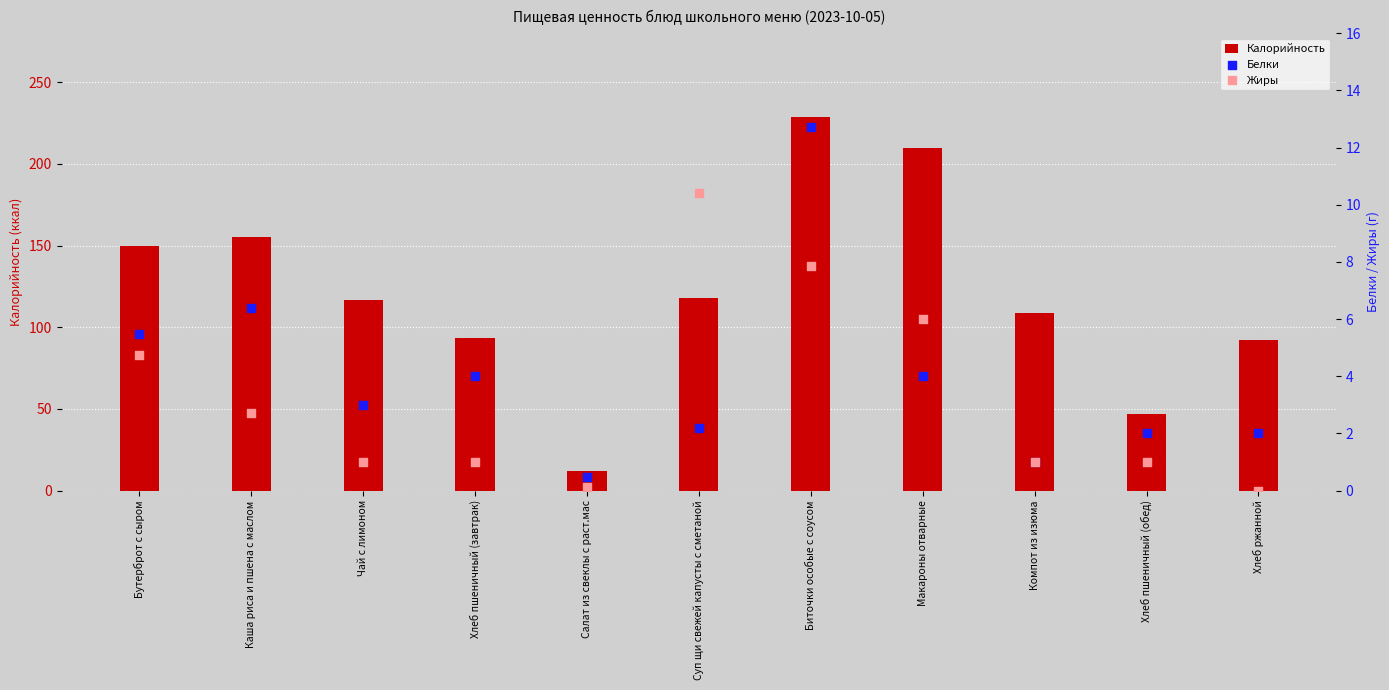

What are all the series names shown in the legend?

Калорийность, Белки, Жиры